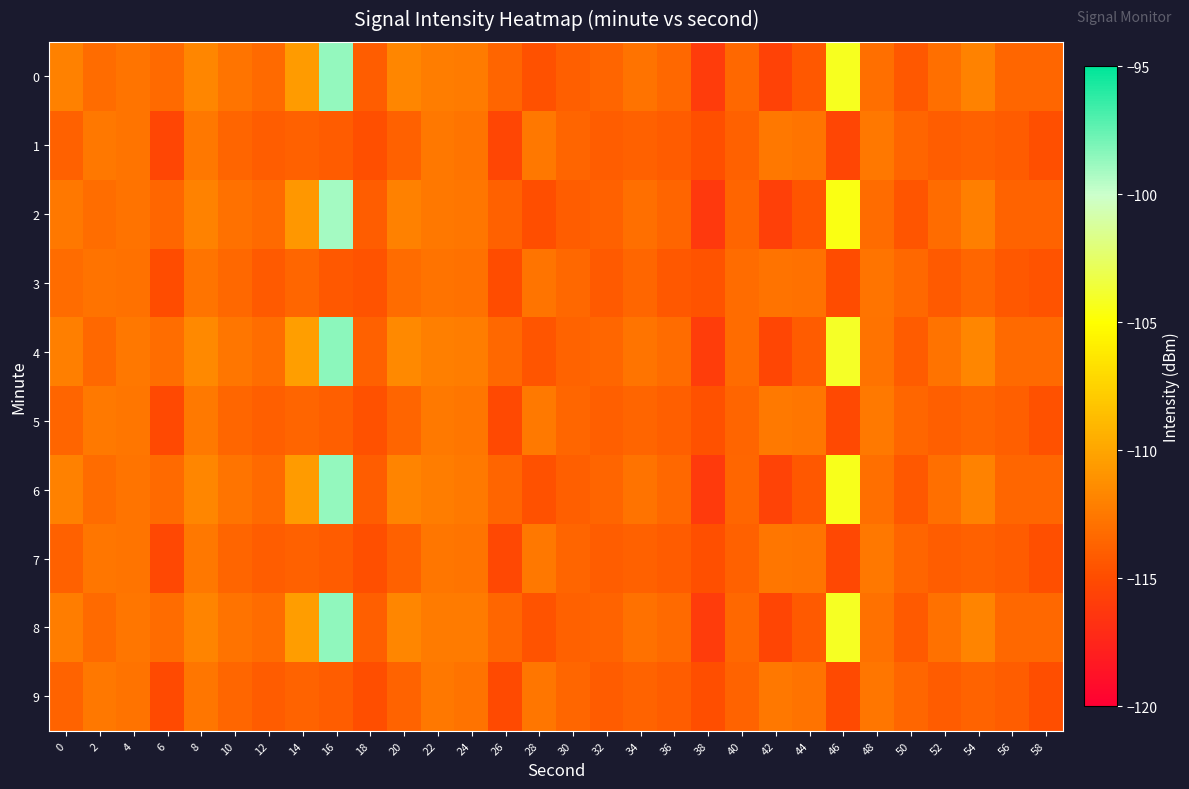

What is the smallest value displayed?

-116.2